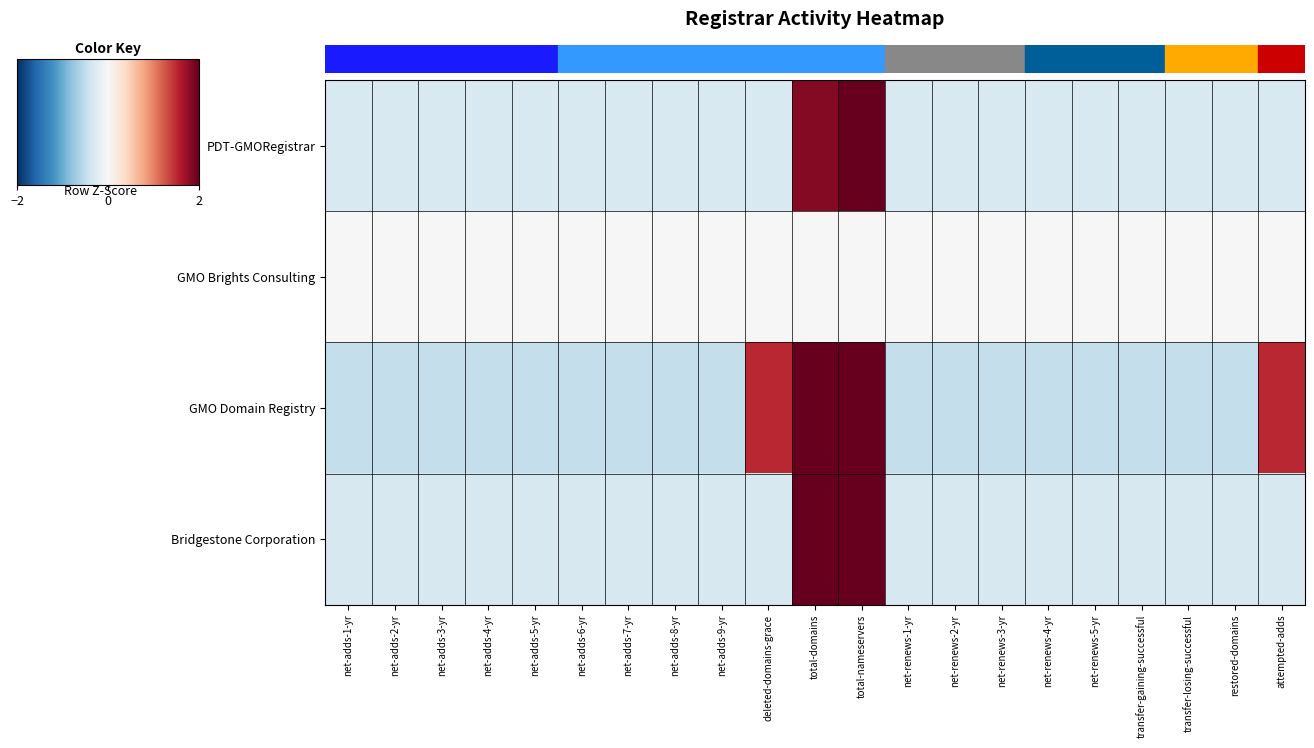

Count the number of data series in this chart.

4